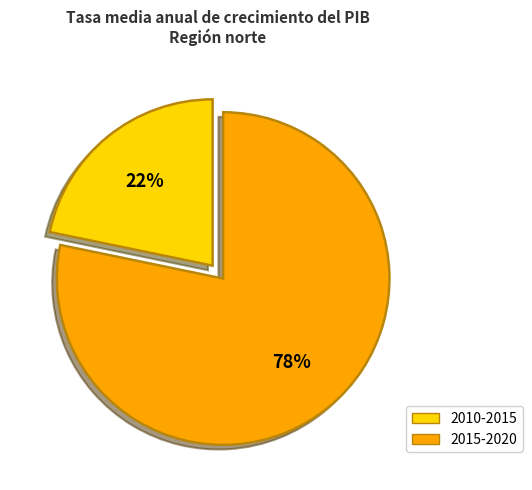

True or false: 2010-2015 accounts for 29% of the total.

False